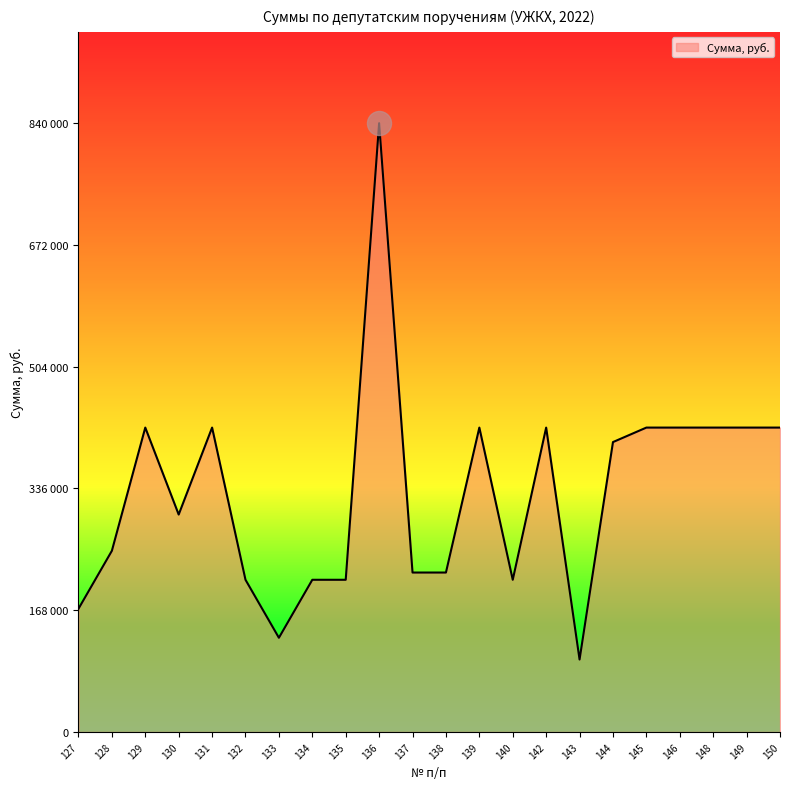

What is the ratio of the value at 150 to the value at 135?

2.0